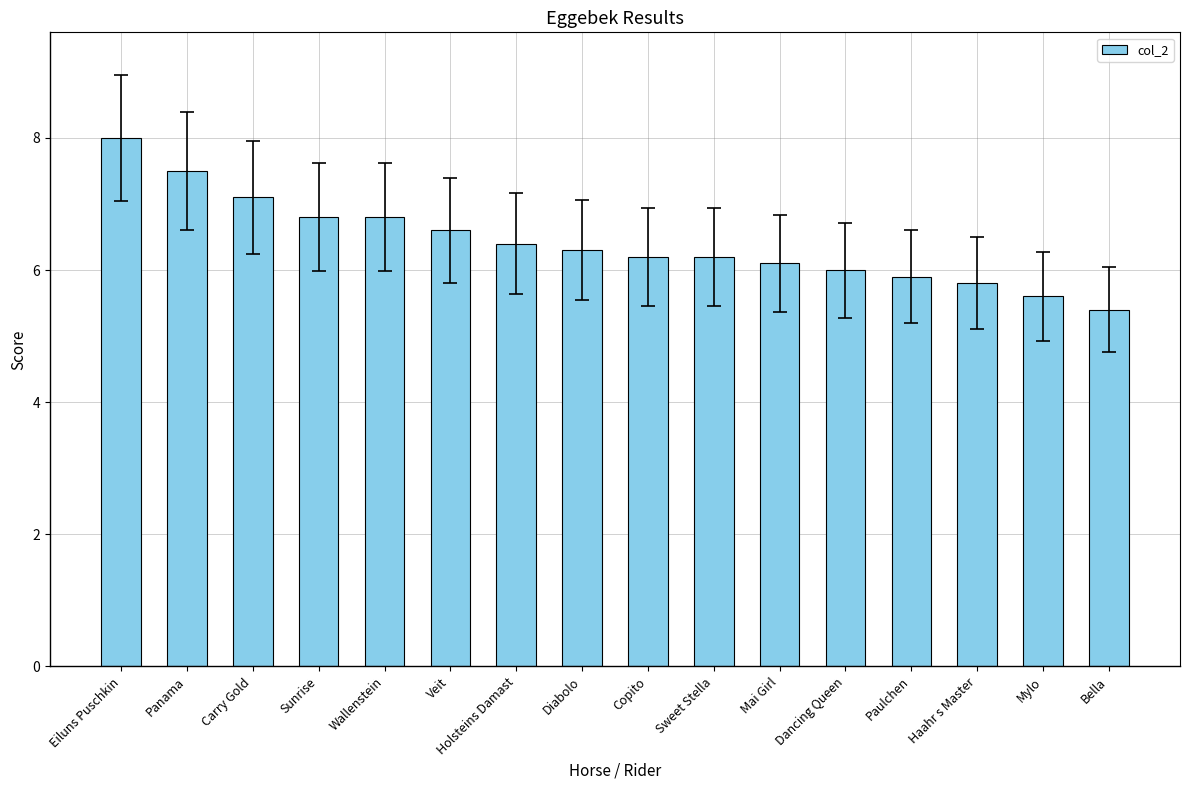

Does the chart contain any negative values?

No